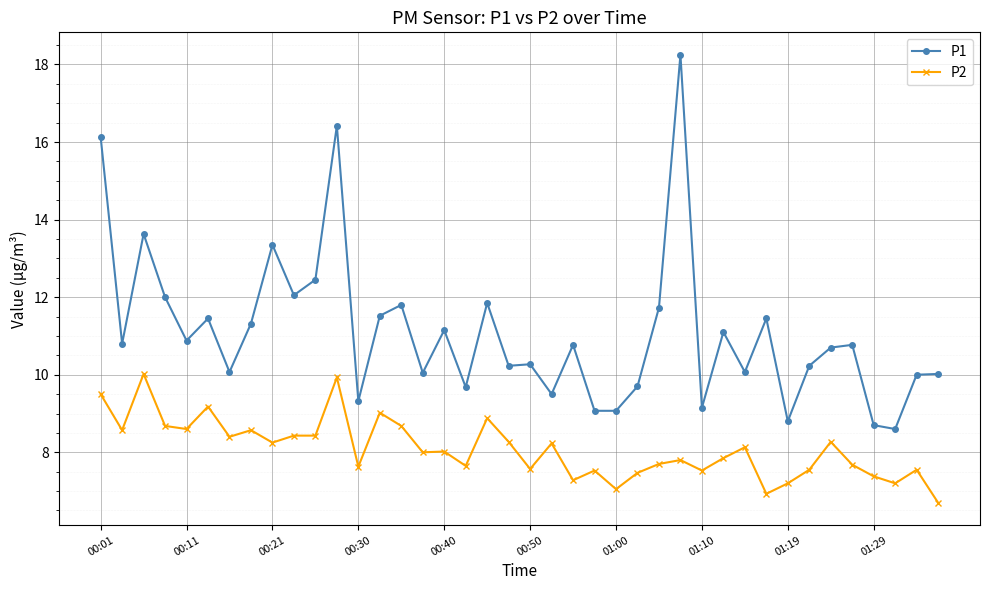

What is the highest value of the P2 series?

10.0